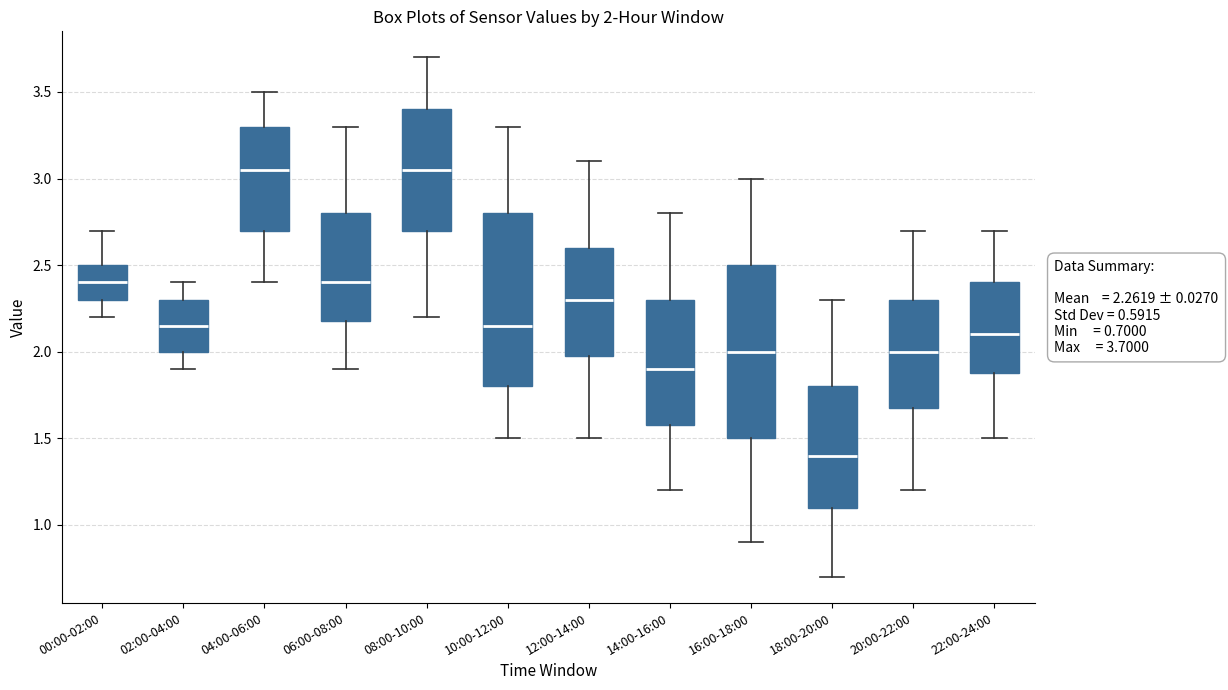

Which box has the lowest median line?

18:00-20:00